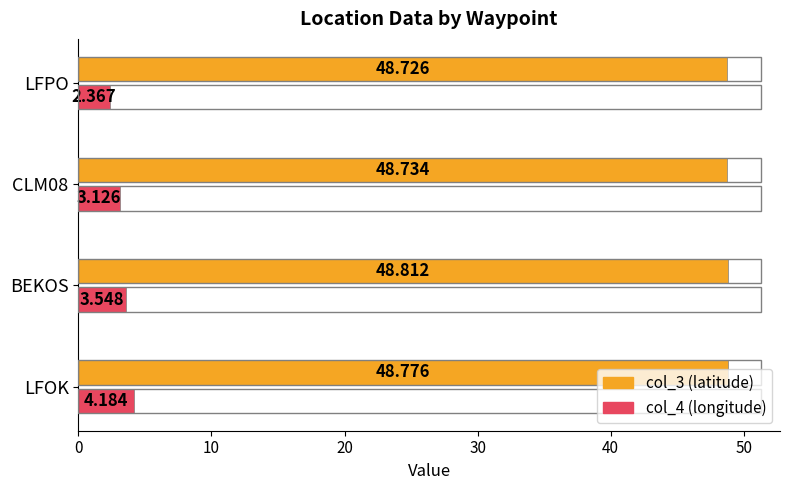

Which label corresponds to the largest value in the chart?

BEKOS